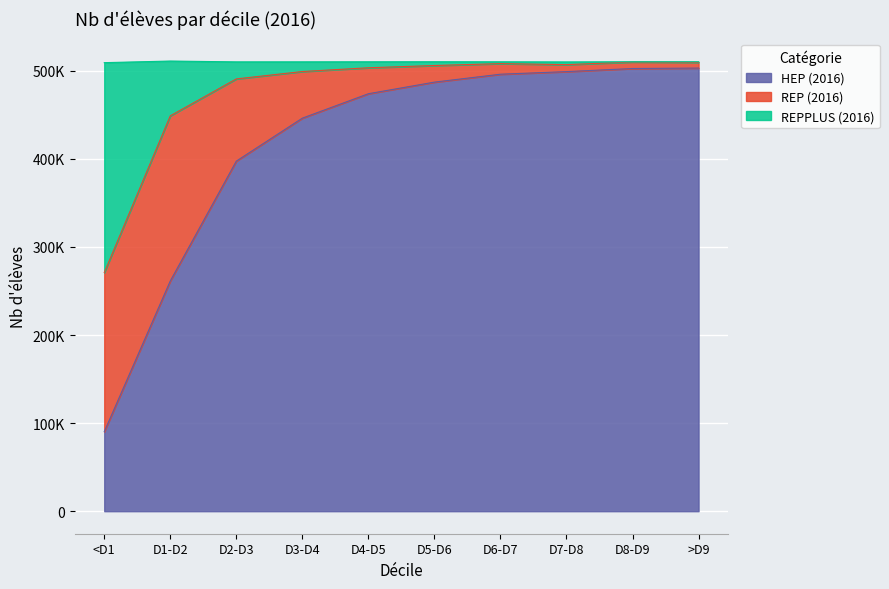

Where does the HEP (2016) series first go above 487159?

D6-D7